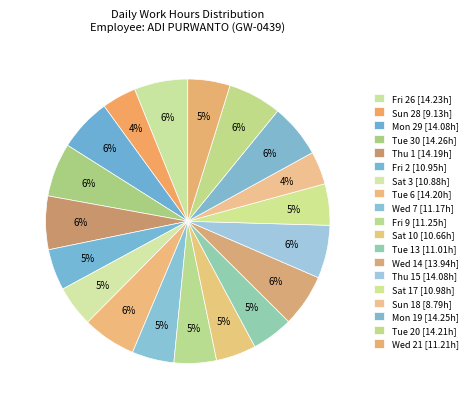

How many slices are in this pie chart?

19